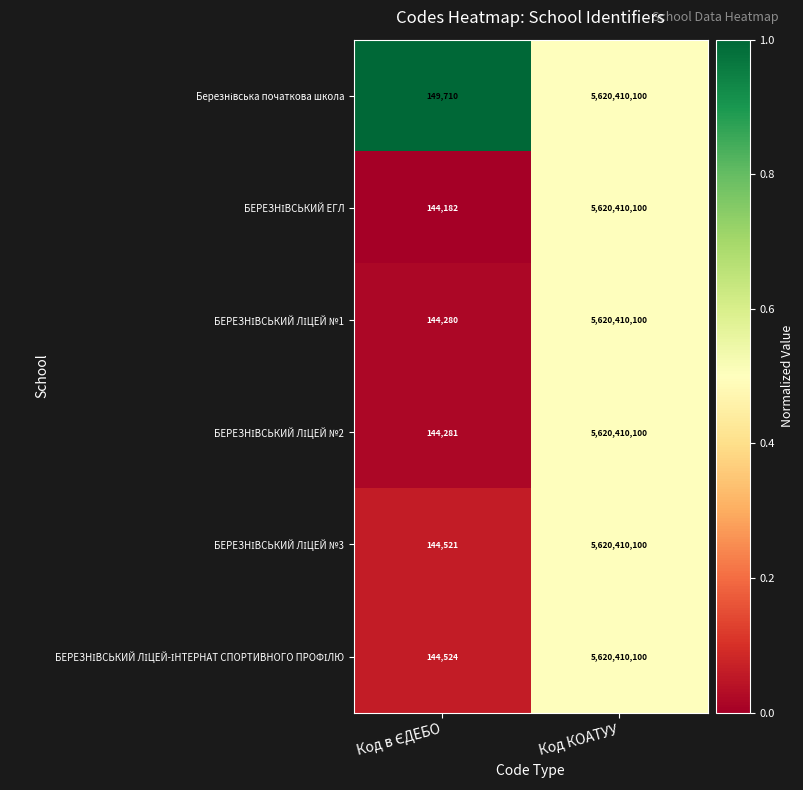

At which category is the sum across all series the highest?

Код КОАТУУ